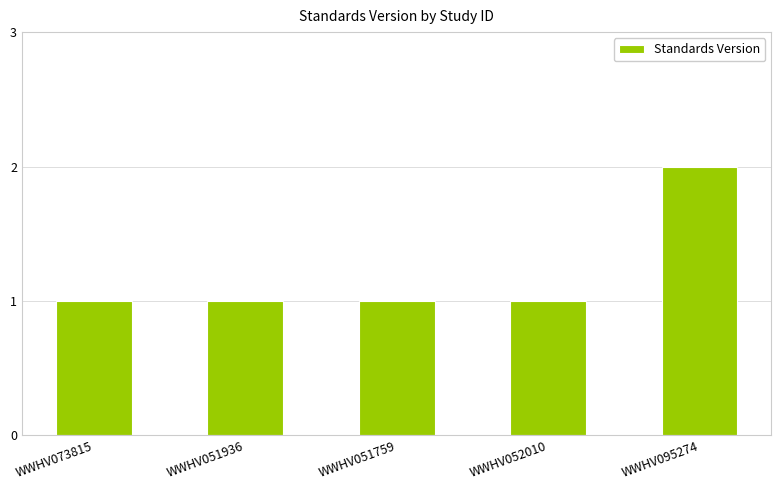

What position from the right is WWHV052010?

2